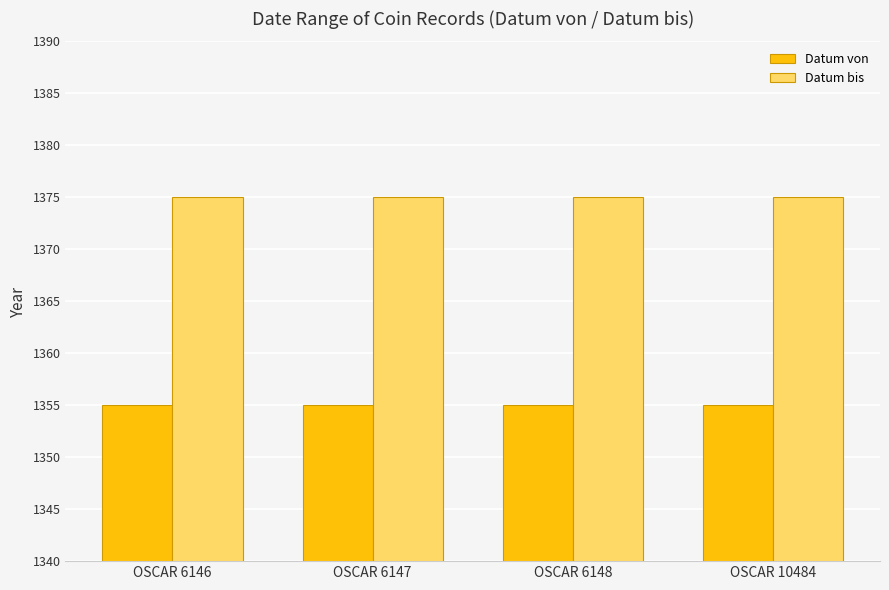

How many series are shown in this chart?

2